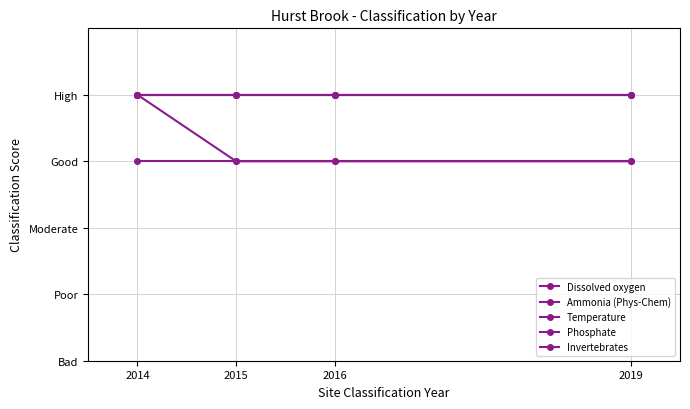

True or false: Phosphate has more than 0 points higher than both neighbors.

False